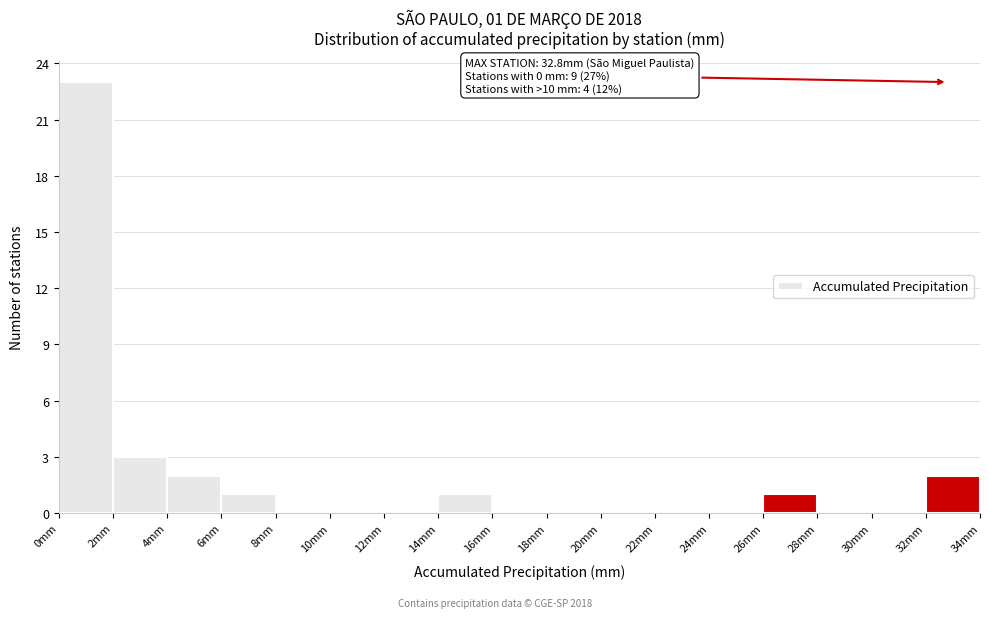

Over which range of the x-axis is the bar tallest?

0 to 2